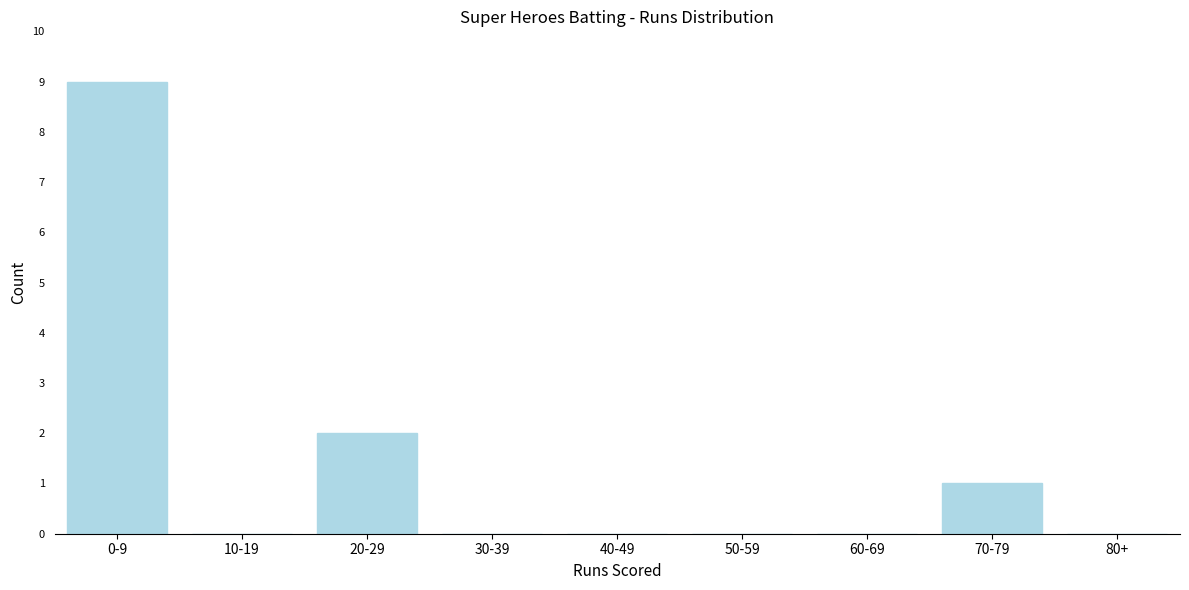

Reading left to right, extract all data points from this chart.

0-9=9	10-19=0	20-29=2	30-39=0	40-49=0	50-59=0	60-69=0	70-79=1	80+=0